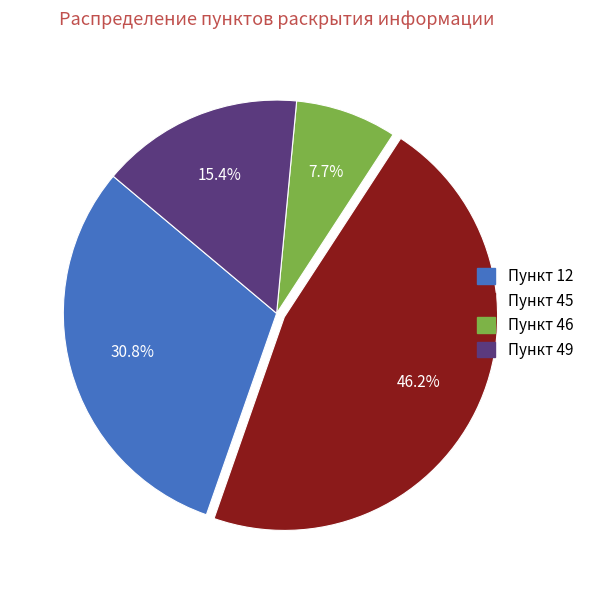

How many slices are in this pie chart?

4